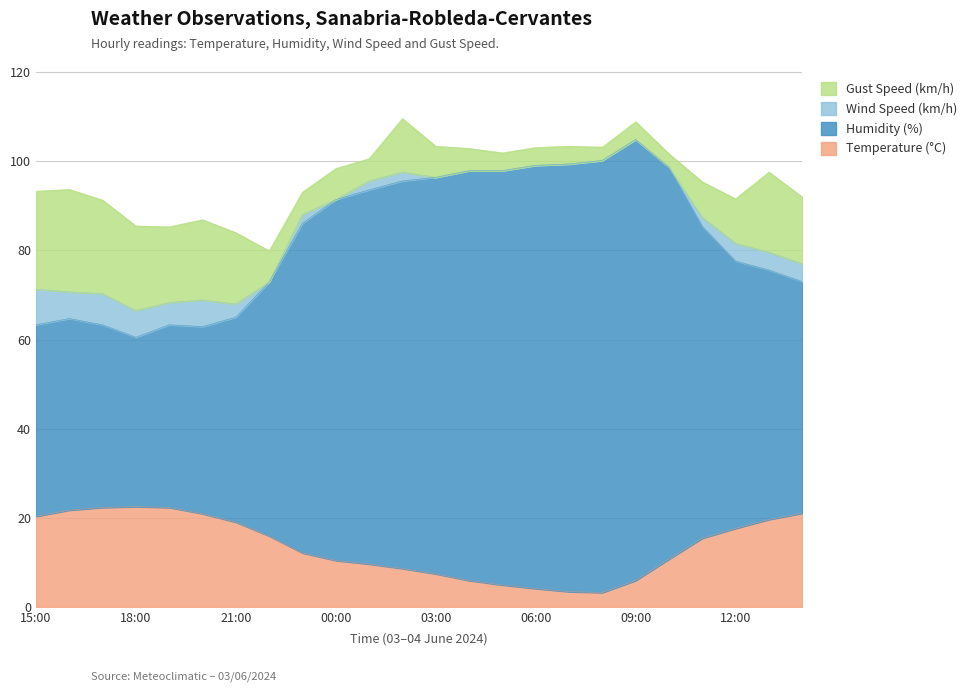

What is the highest value of the Temperature (°C) series?

22.5